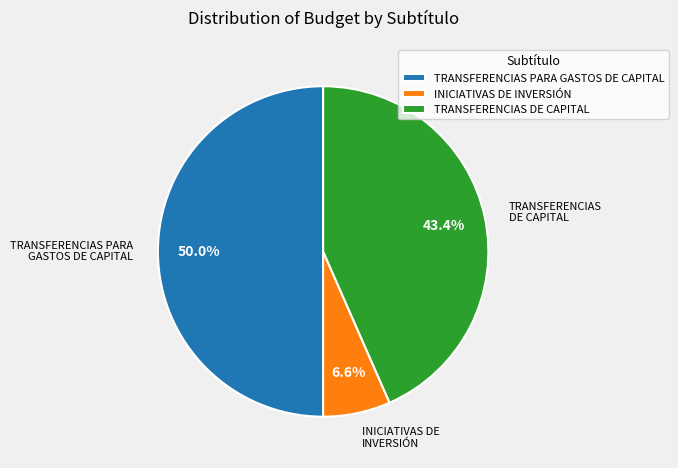

Is it true that TRANSFERENCIAS DE CAPITAL is 58% of the pie?

False